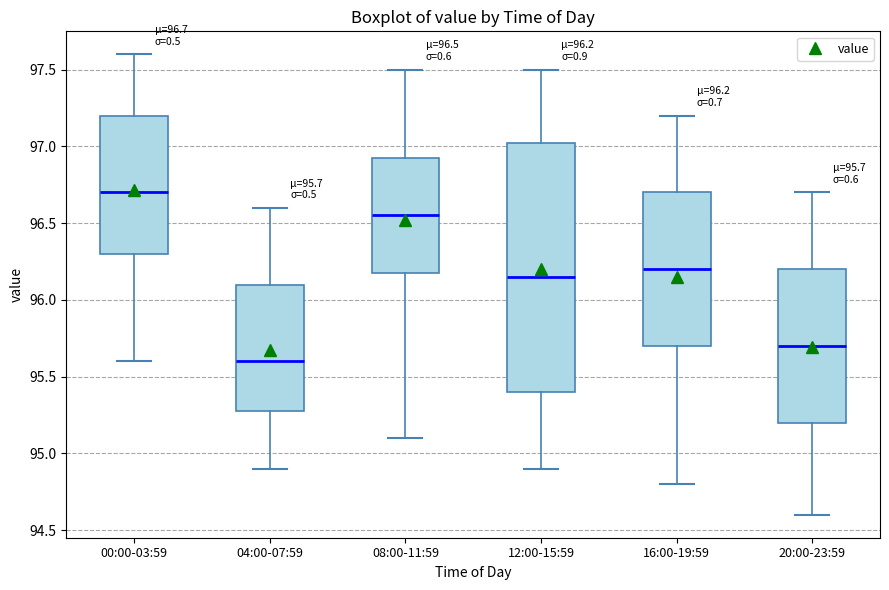

Comparing the boxes themselves (not the whiskers), which one is the tallest?

12:00-15:59